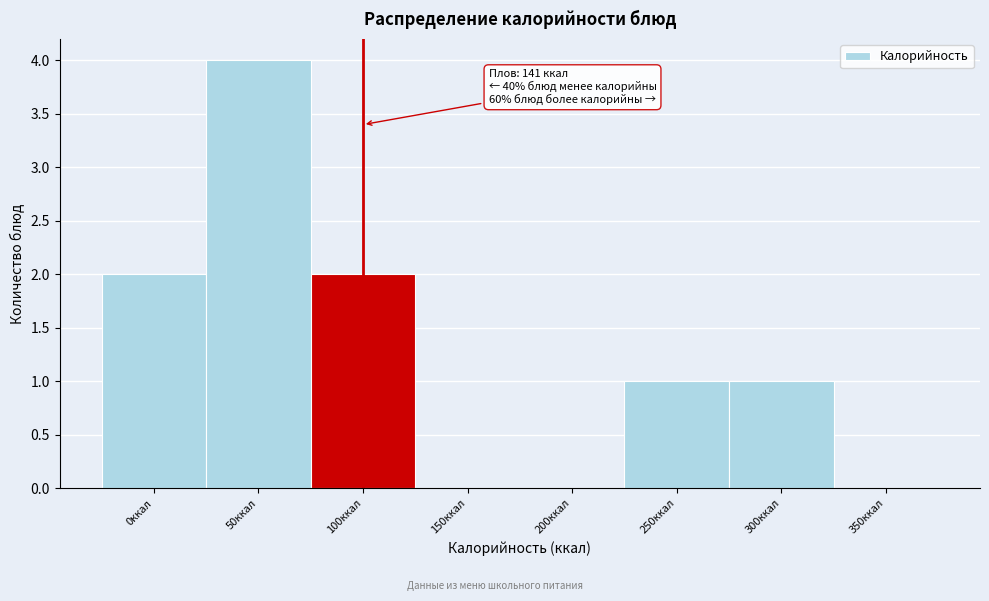

Reading left to right, extract all data points from this chart.

0ккал=2	50ккал=4	100ккал=2	150ккал=0	200ккал=0	250ккал=1	300ккал=1	350ккал=0